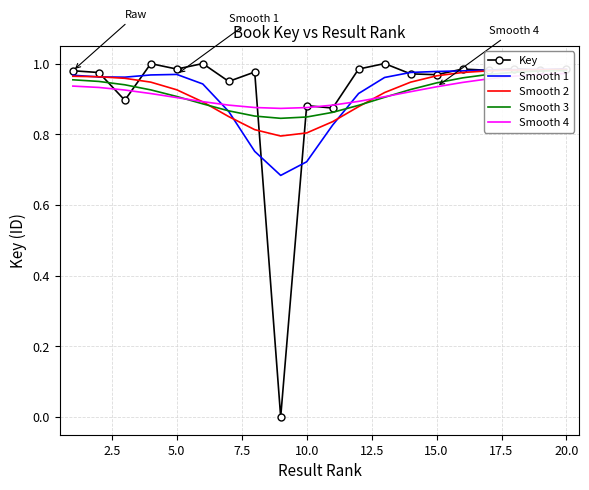

True or false: Key has a value of 1.7 at 5.0.

False